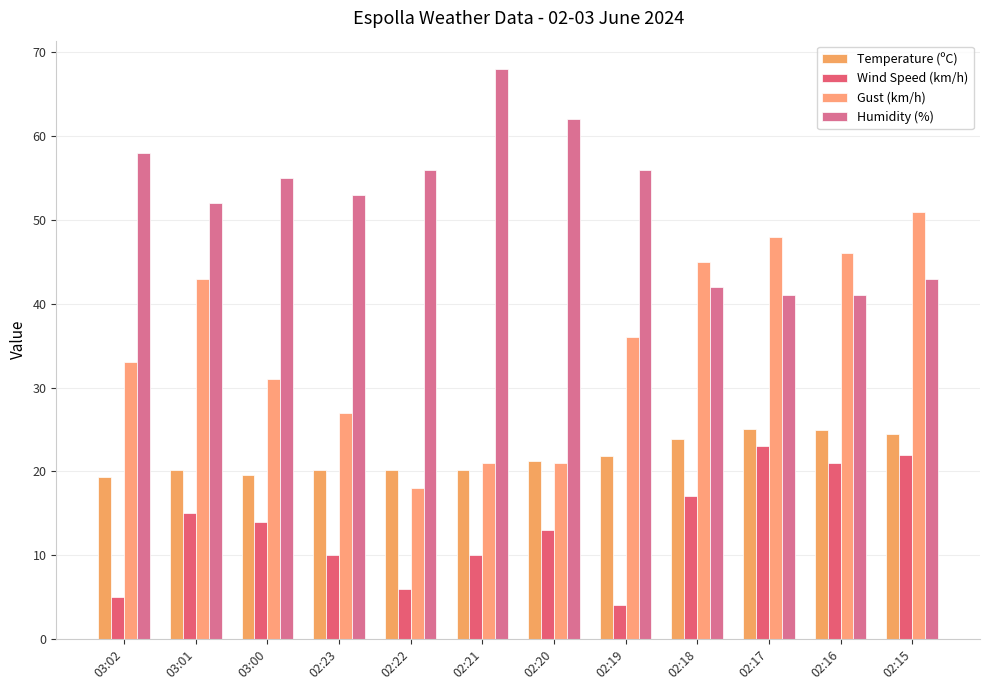

What value does the Gust (km/h) series have at 02:19?

36.0